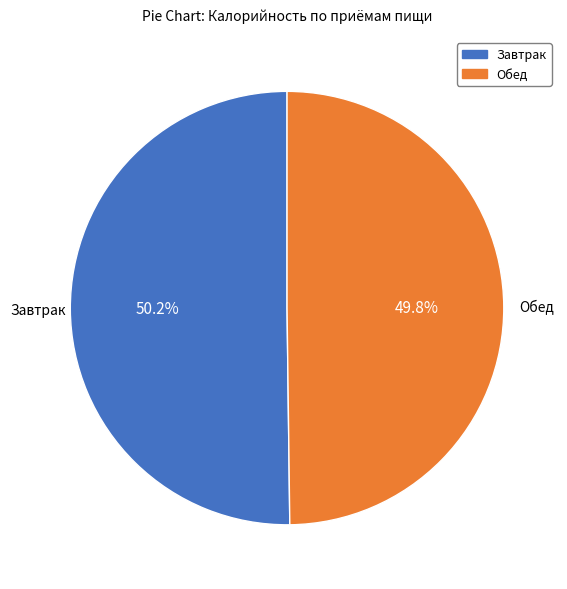

To the nearest percent, what percentage of the pie is Обед?

50%